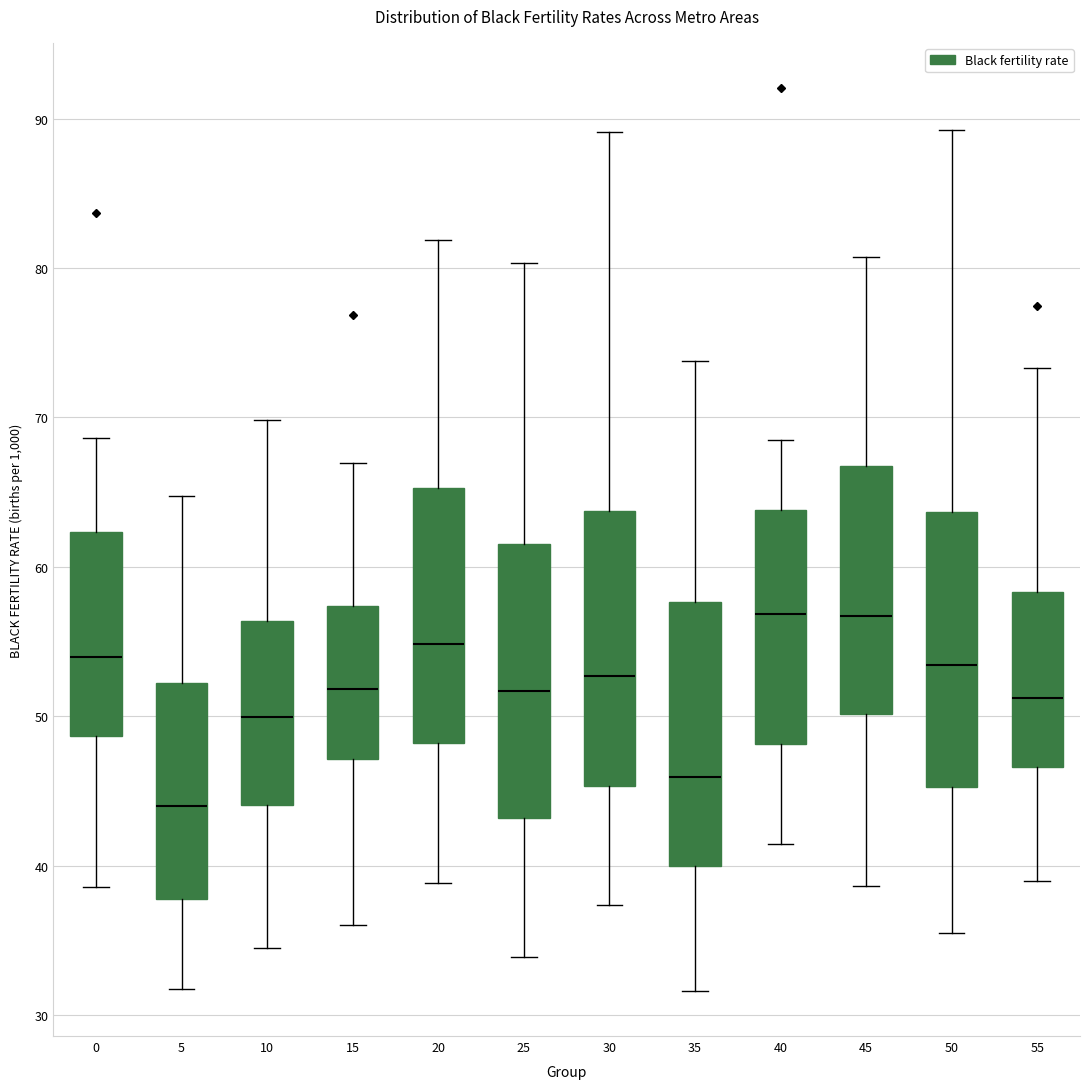

Reading left to right, read every box against the y-axis: the position of its median line, the range the box covers, and the ends of its whiskers. The values are not printed on the chart, so give them approximately, as read against the axis.

0: median 54, box 49 to 62, whiskers 39 to 69
5: median 44, box 38 to 52, whiskers 32 to 65
10: median 50, box 44 to 56, whiskers 34 to 70
15: median 52, box 47 to 57, whiskers 36 to 67
20: median 55, box 48 to 65, whiskers 39 to 82
25: median 52, box 43 to 62, whiskers 34 to 80
30: median 53, box 45 to 64, whiskers 37 to 89
35: median 46, box 40 to 58, whiskers 32 to 74
40: median 57, box 48 to 64, whiskers 41 to 68
45: median 57, box 50 to 67, whiskers 39 to 81
50: median 53, box 45 to 64, whiskers 35 to 89
55: median 51, box 47 to 58, whiskers 39 to 73